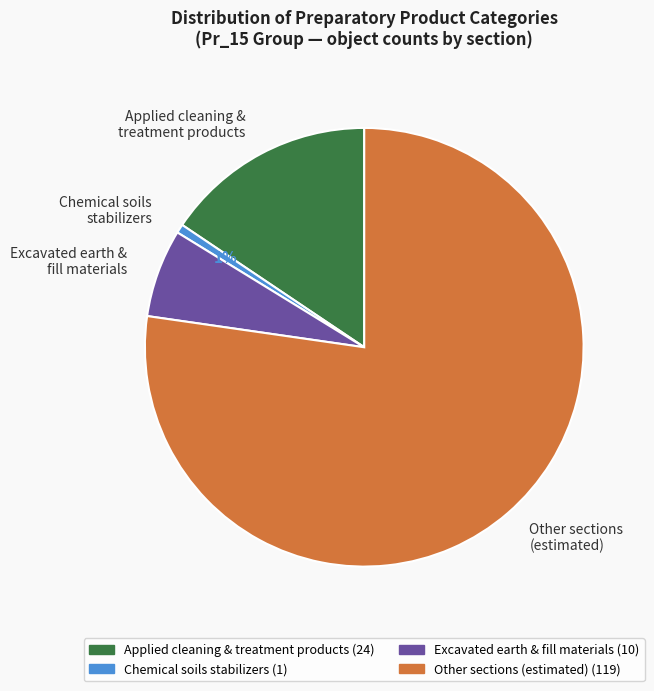

Does Other sections (estimated) represent more than half of the total?

Yes